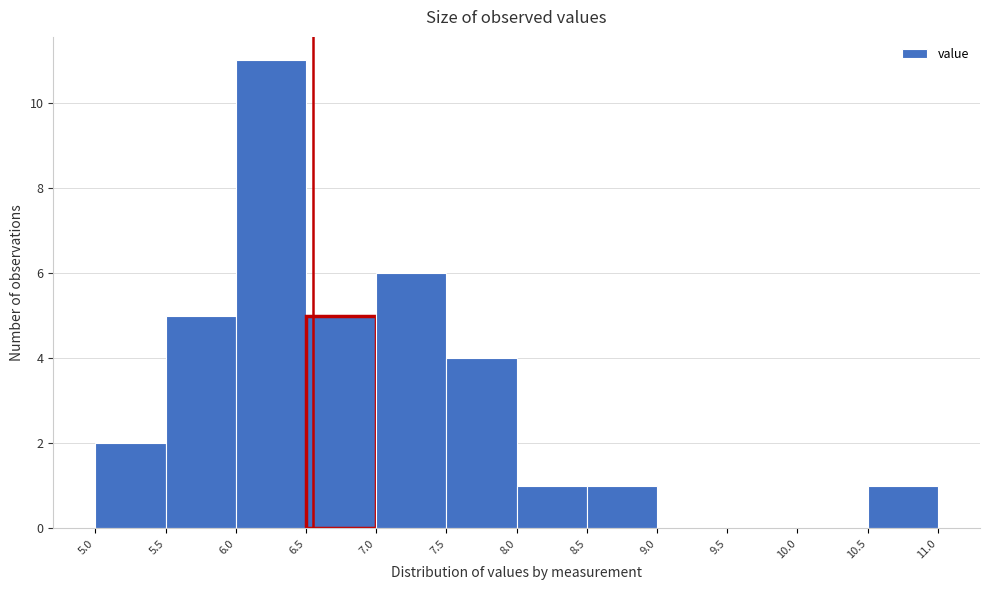

What is the height of the bar covering 6.5 to 7.0 on the x-axis? The values are not printed on the chart, so give them approximately, as read against the axis.

5